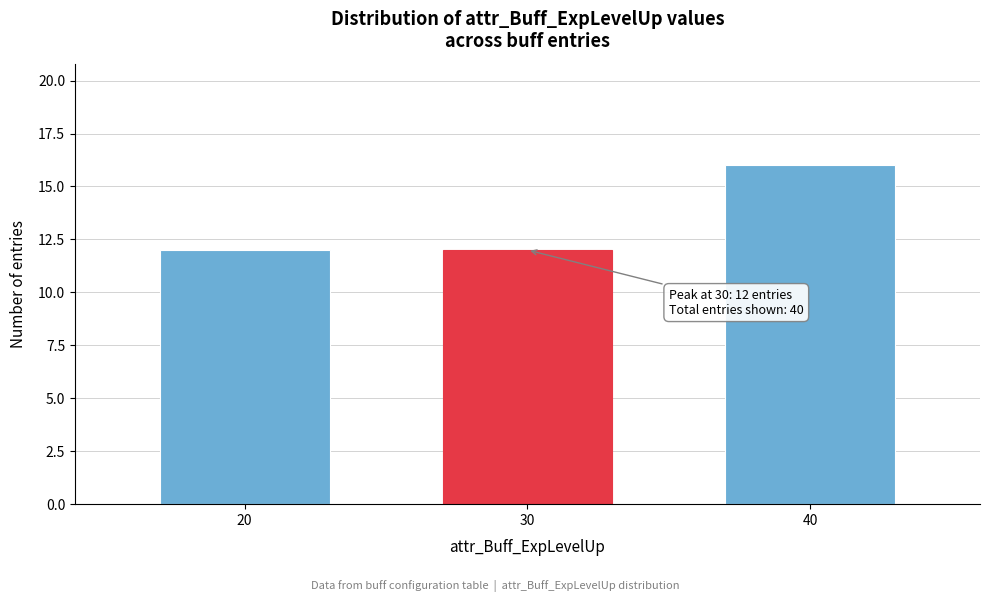

Reading left to right, list all the values displayed in this chart.

20=12	30=12	40=16